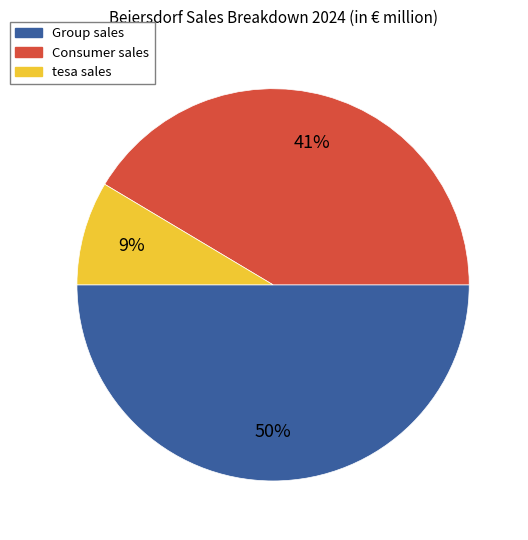

What percentage is the tesa sales slice, to the nearest percent?

9%